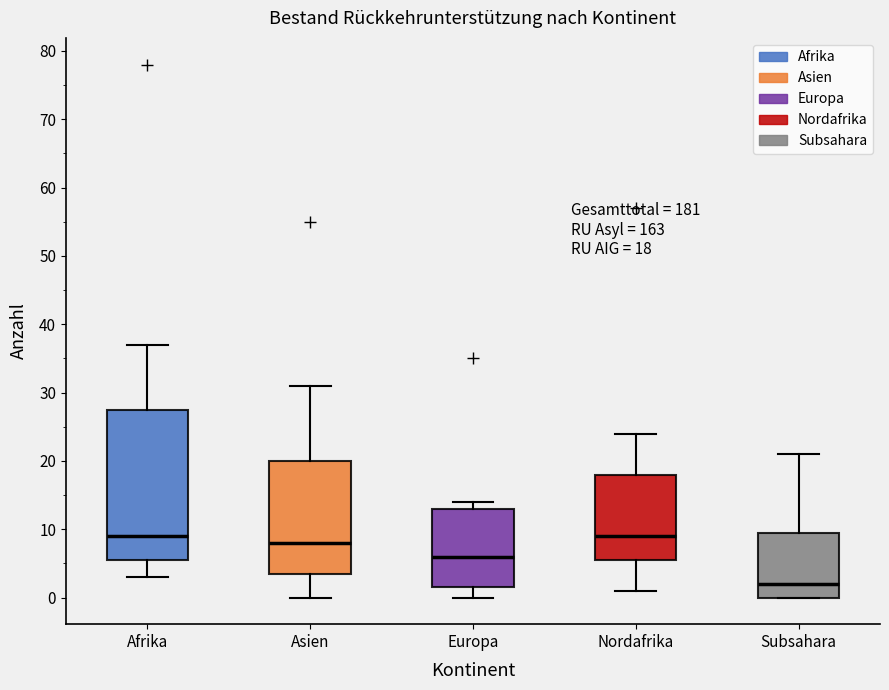

Which box is the tallest, from its lower edge to its upper edge?

Afrika